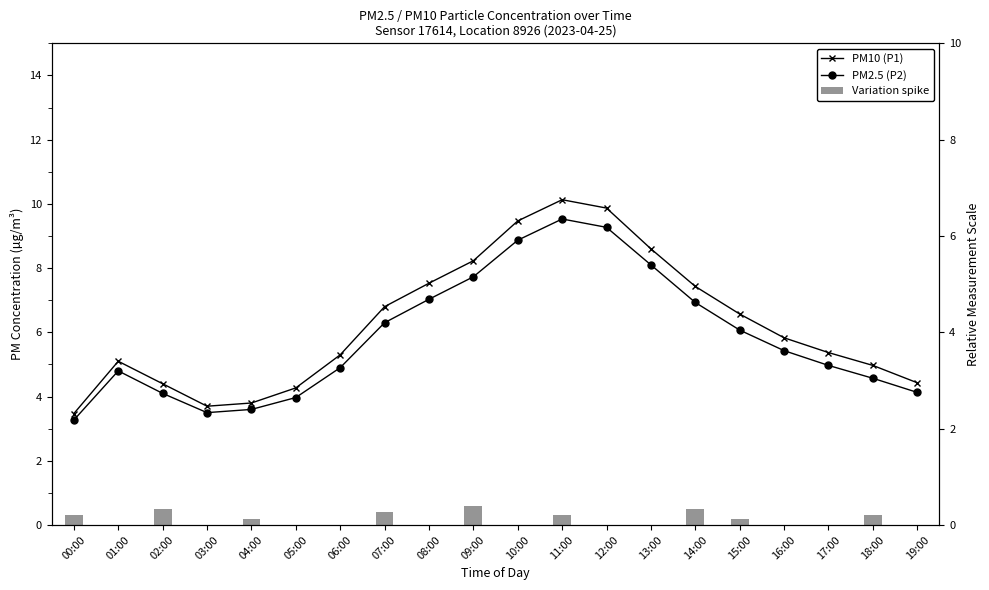

What is the difference between the maximum and minimum values in the Variation spike series?

0.6